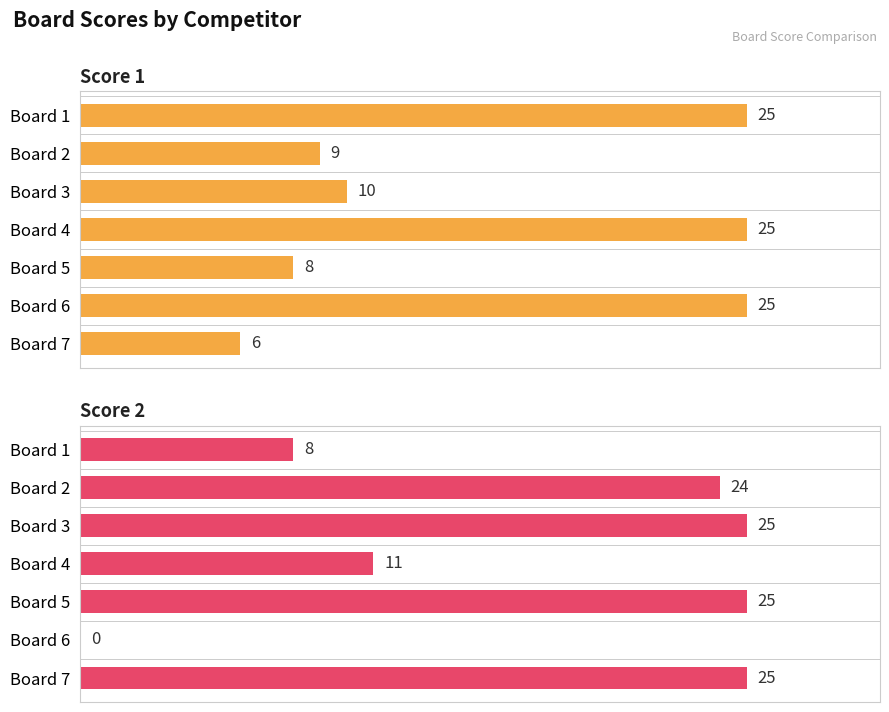

Between Board 6 and Board 7, which series saw the biggest shift?

Score 2